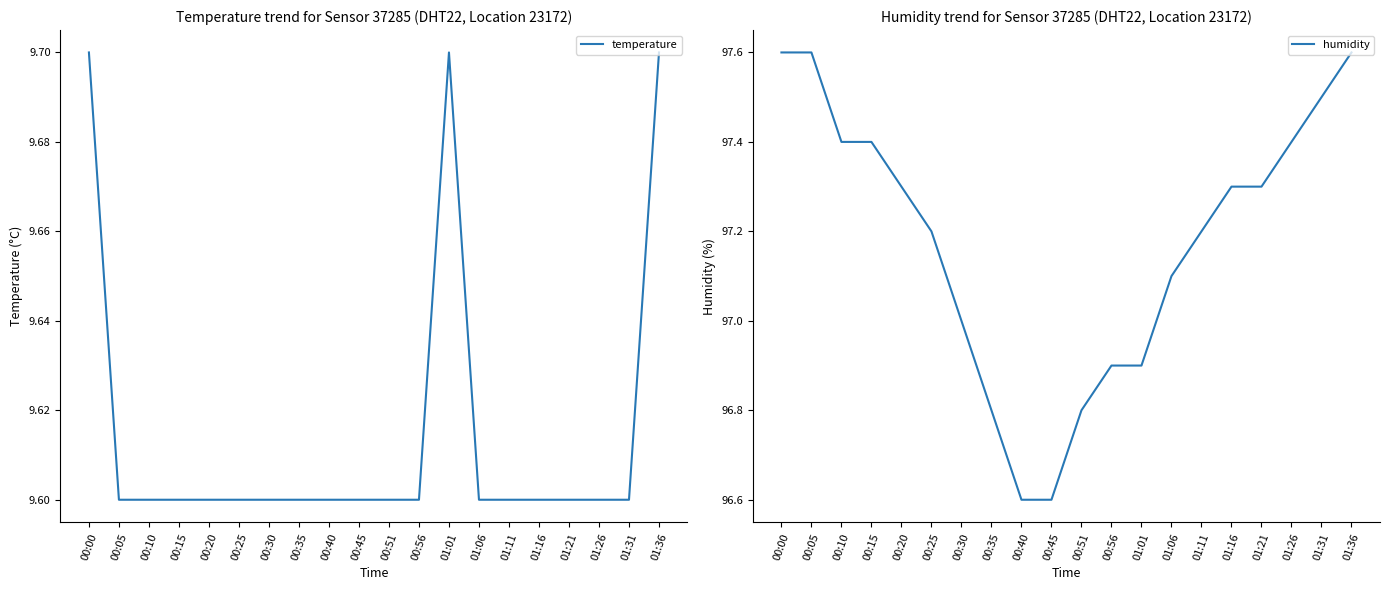

Reading right to left, what are all the values shown in this chart?

temperature: 01:36=9.7	01:31=9.6	01:26=9.6	01:21=9.6	01:16=9.6	01:11=9.6	01:06=9.6	01:01=9.7	00:56=9.6	00:51=9.6	00:45=9.6	00:40=9.6	00:35=9.6	00:30=9.6	00:25=9.6	00:20=9.6	00:15=9.6	00:10=9.6	00:05=9.6	00:00=9.7
humidity: 01:36=97.6	01:31=97.5	01:26=97.4	01:21=97.3	01:16=97.3	01:11=97.2	01:06=97.1	01:01=96.9	00:56=96.9	00:51=96.8	00:45=96.6	00:40=96.6	00:35=96.8	00:30=97.0	00:25=97.2	00:20=97.3	00:15=97.4	00:10=97.4	00:05=97.6	00:00=97.6